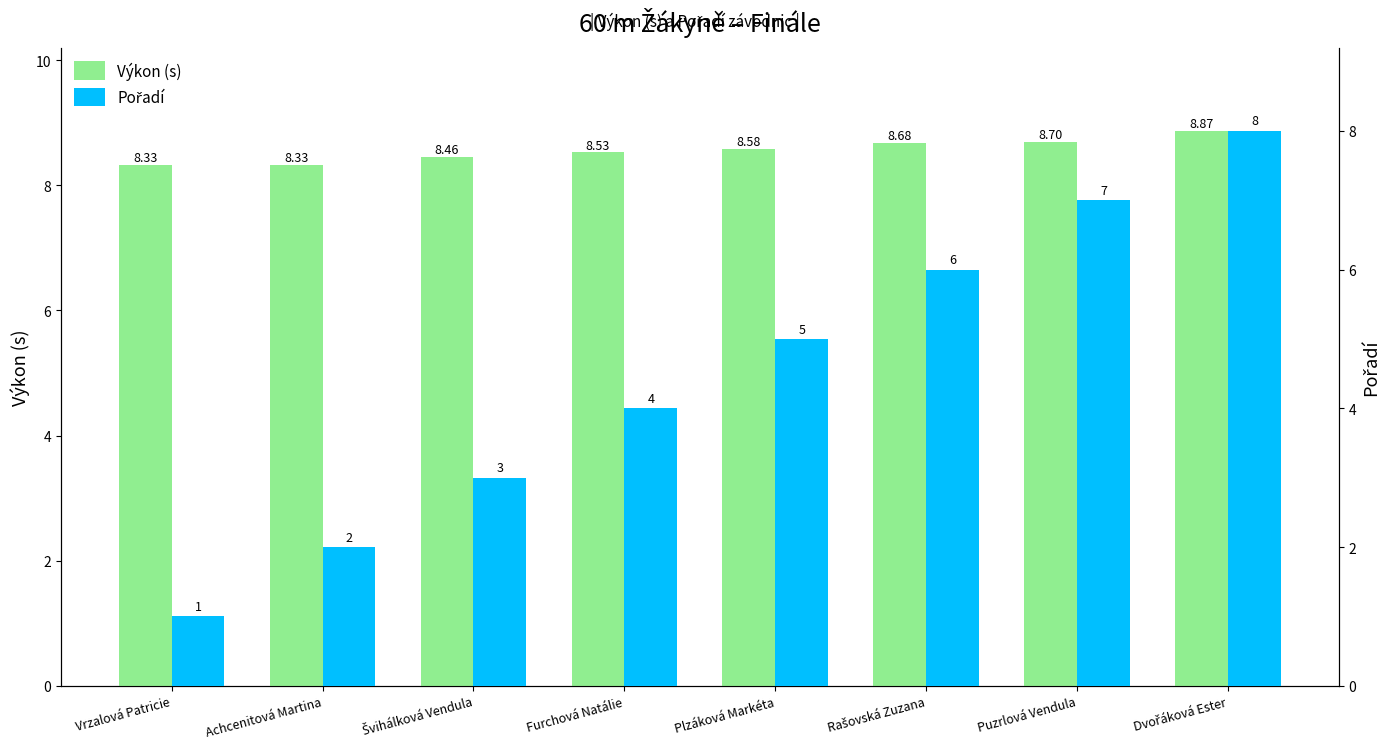

What is the value of the Pořadí bar at the 4th from the left?

4.0